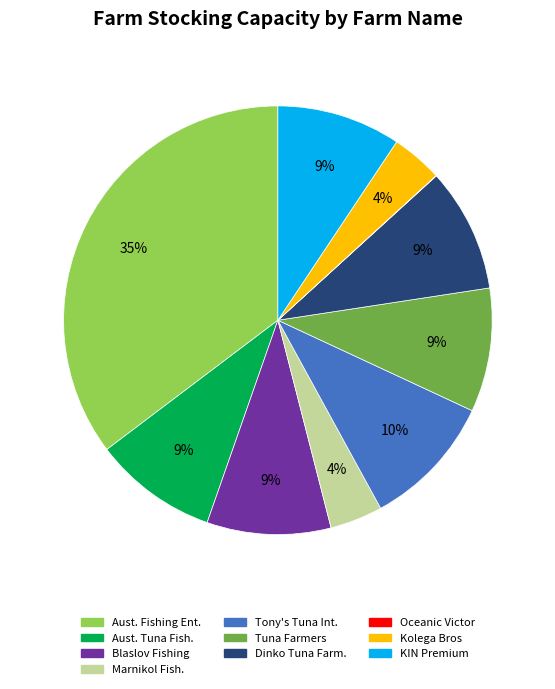

Is there any slice that represents more than half of the pie?

No